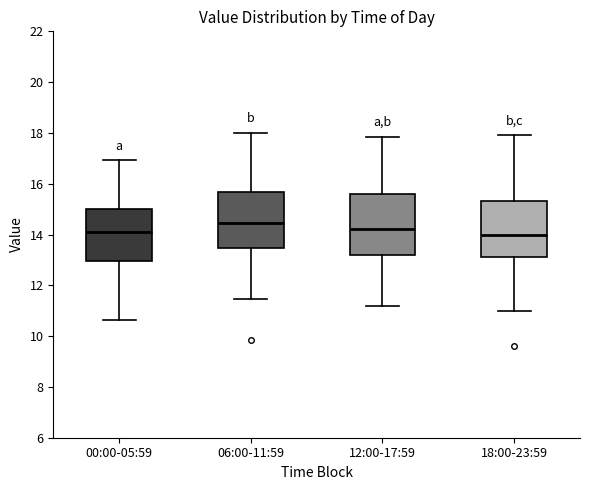

Which box's median line is the highest?

06:00-11:59